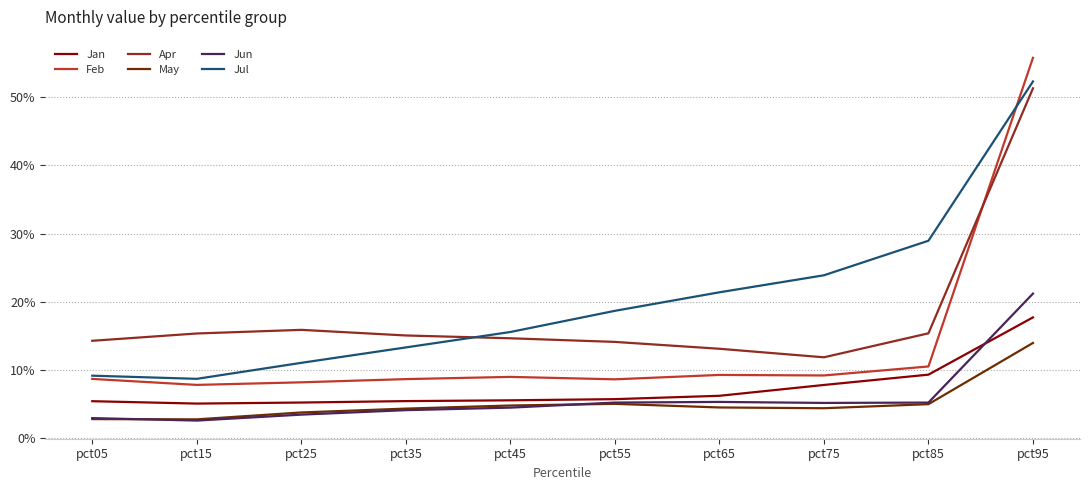

True or false: Jun and Feb cross at least once.

False